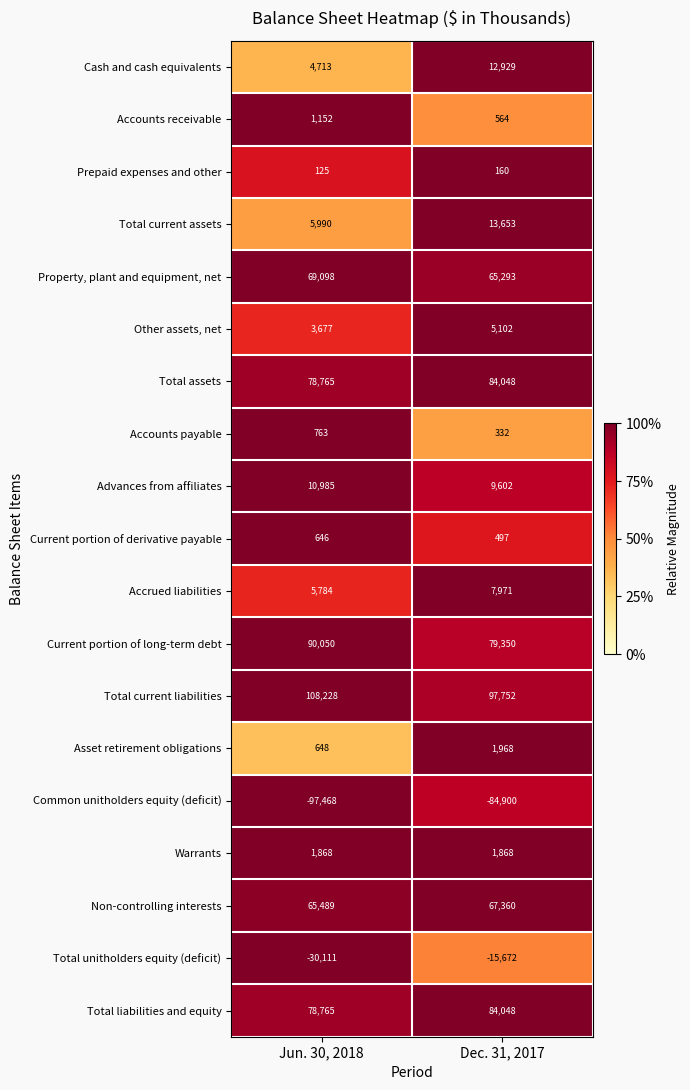

What is the spread (max minus min) of values at Jun. 30, 2018?

205696